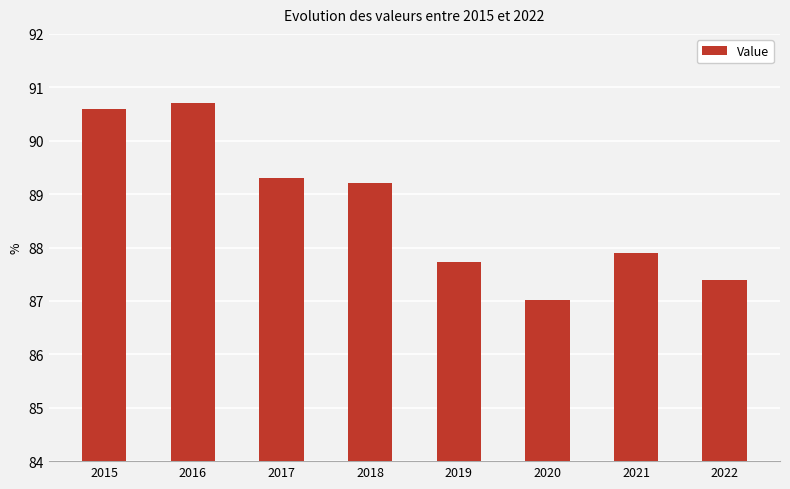

True or false: the data shows 34.4 at 2018.

False